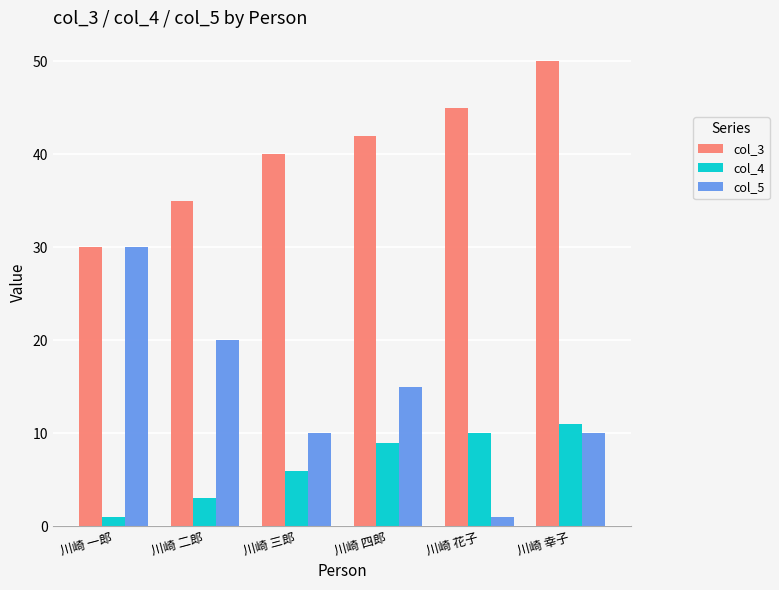

At which label is col_3 closest to 40?

川崎 三郎